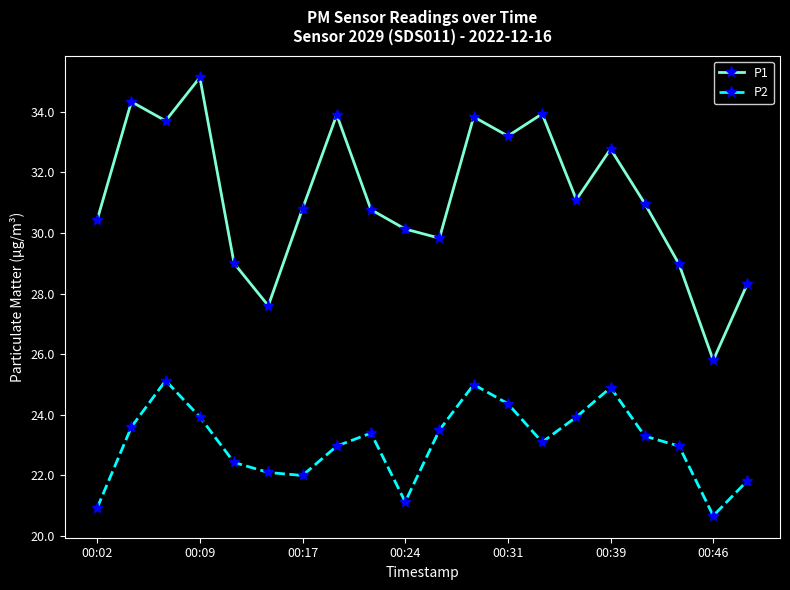

What is the value of the P1 point at the 19th from the left?

25.8